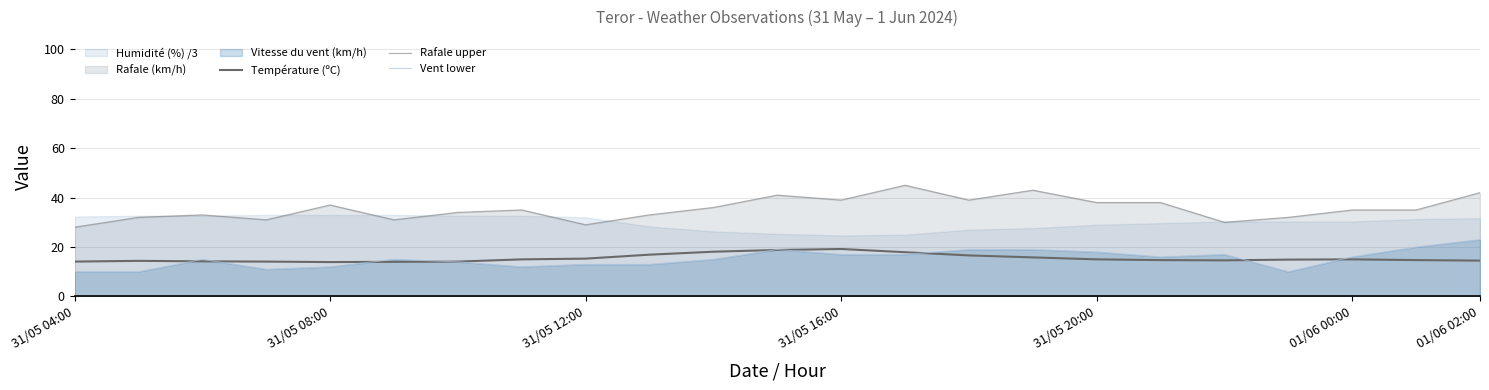

The Rafale upper series shows 29.0 at 31/05 12:00. True or false?

True